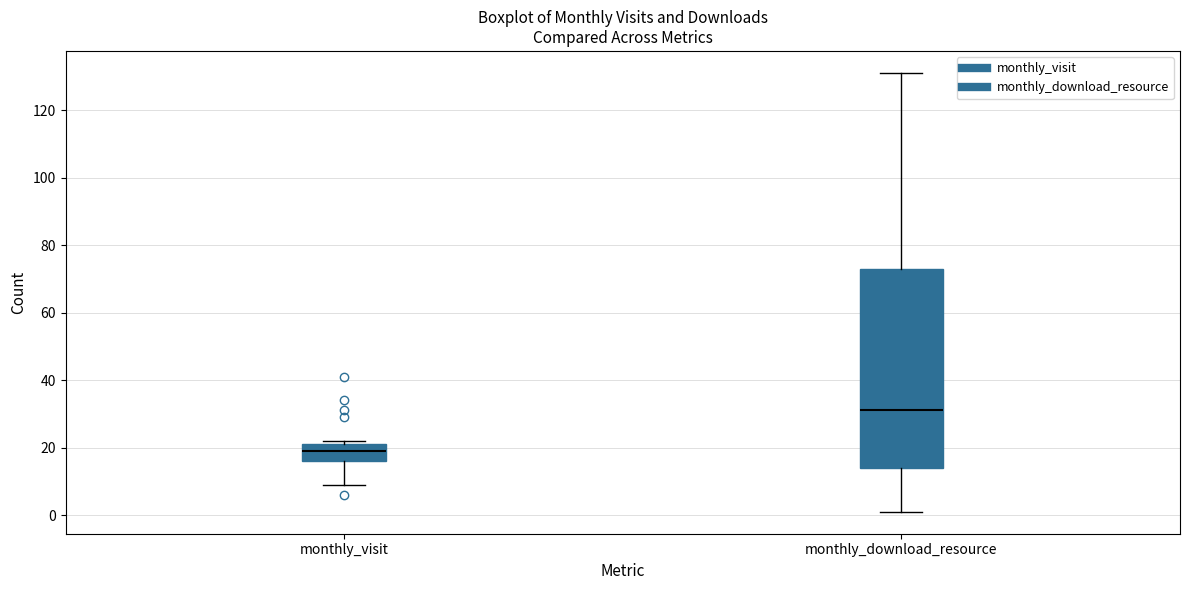

Where is the lower edge of the box for monthly_visit on the y-axis? The values are not printed on the chart, so give them approximately, as read against the axis.

16